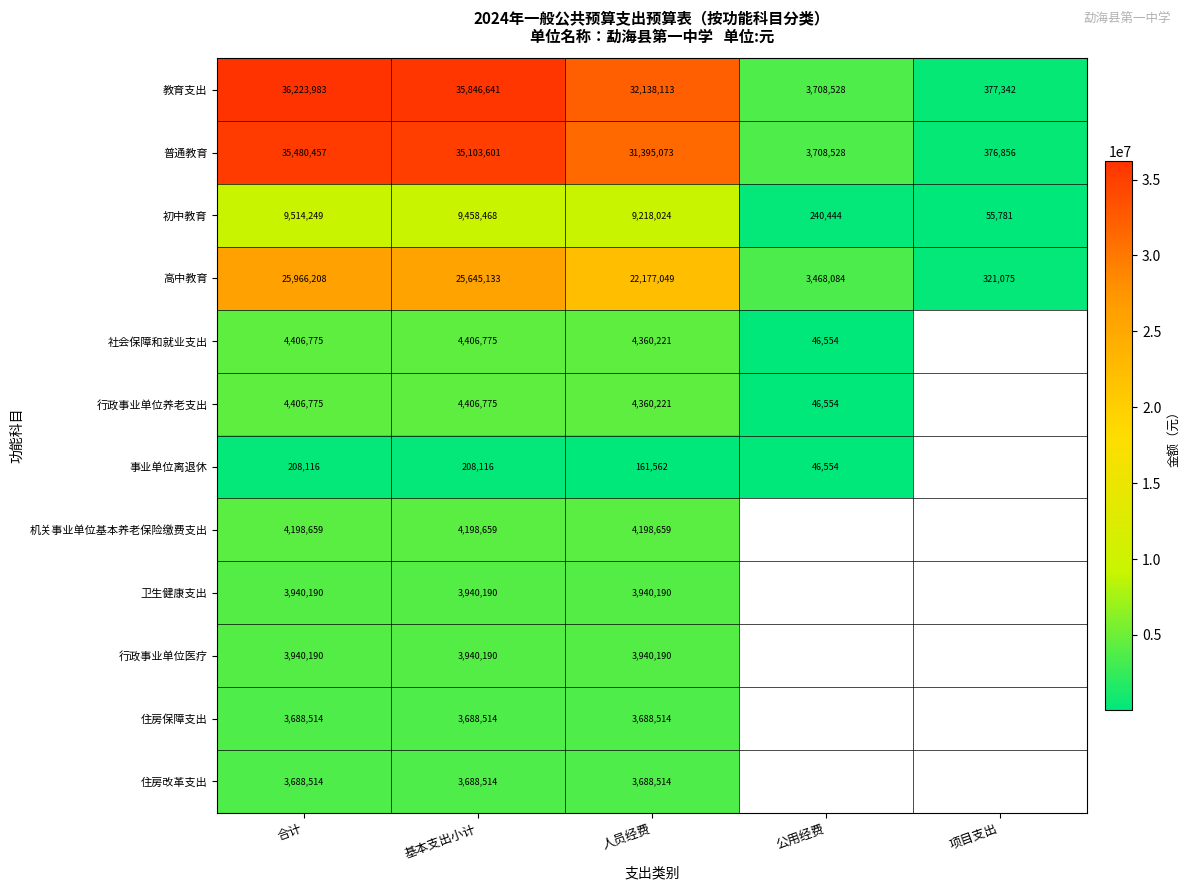

What is the difference between the highest and lowest values at 合计?

36015867.0